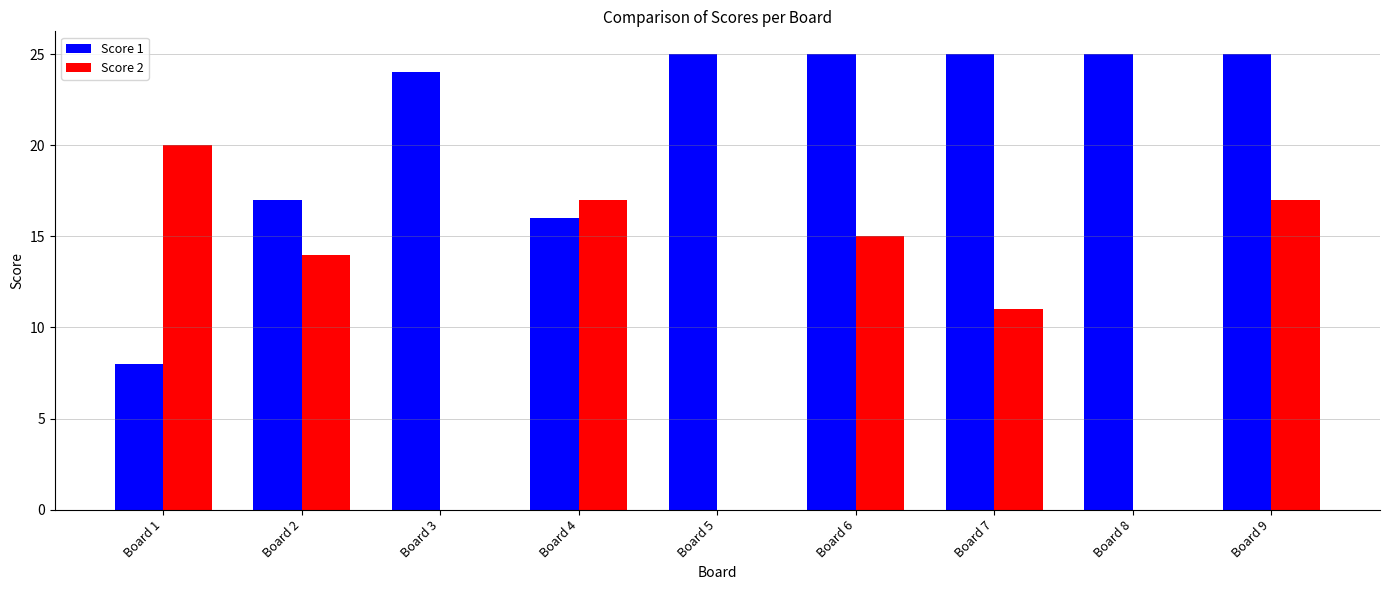

At which label is Score 1 closest to 16?

Board 4